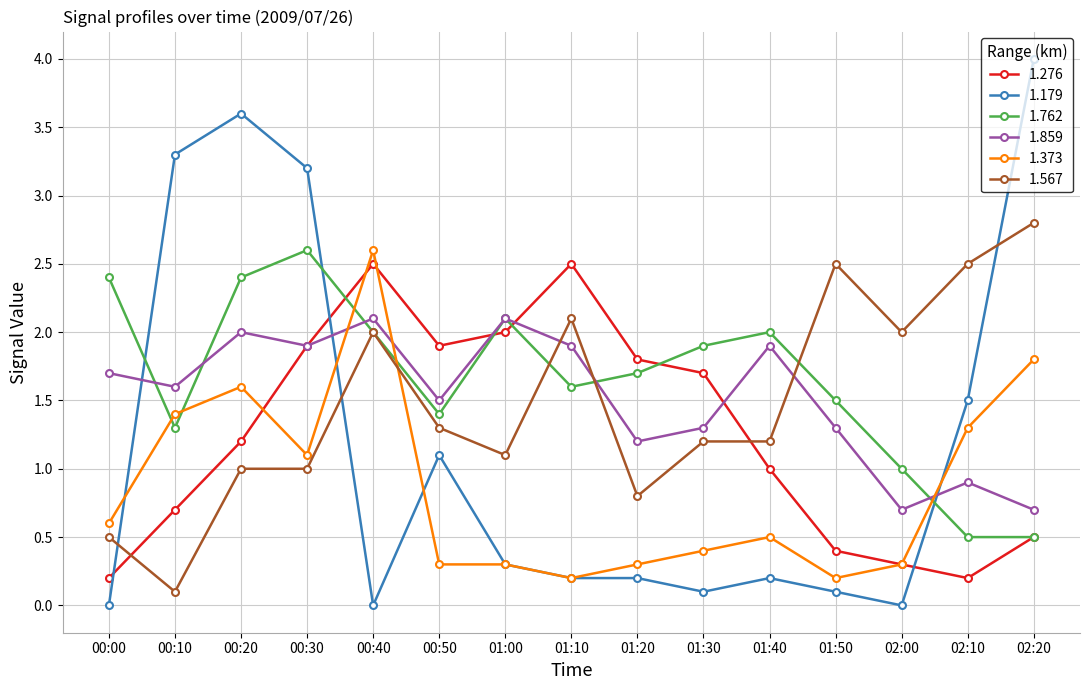

How many times do 1.859 and 1.567 cross each other?

3